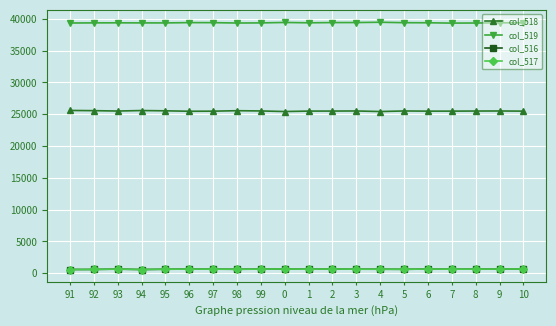

Is the value of col_519 at 92 greater than the value of col_518 at 4?

Yes